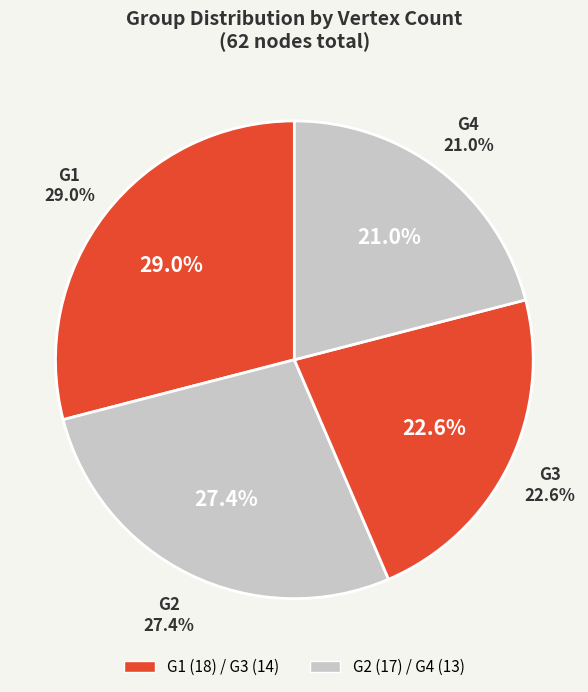

Does G3 represent more than half of the total?

No